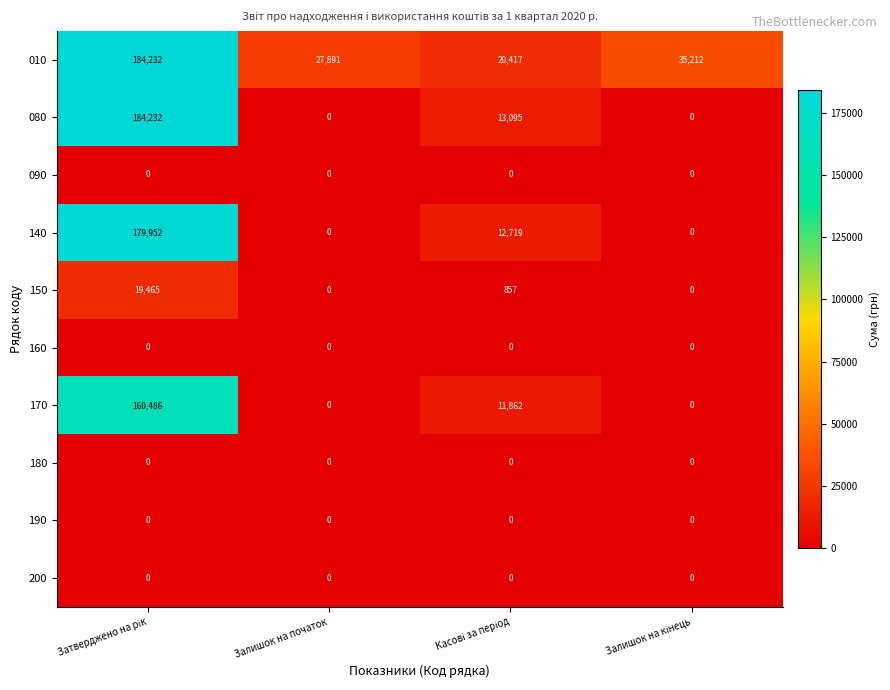

Which series has the largest total across all categories?

010